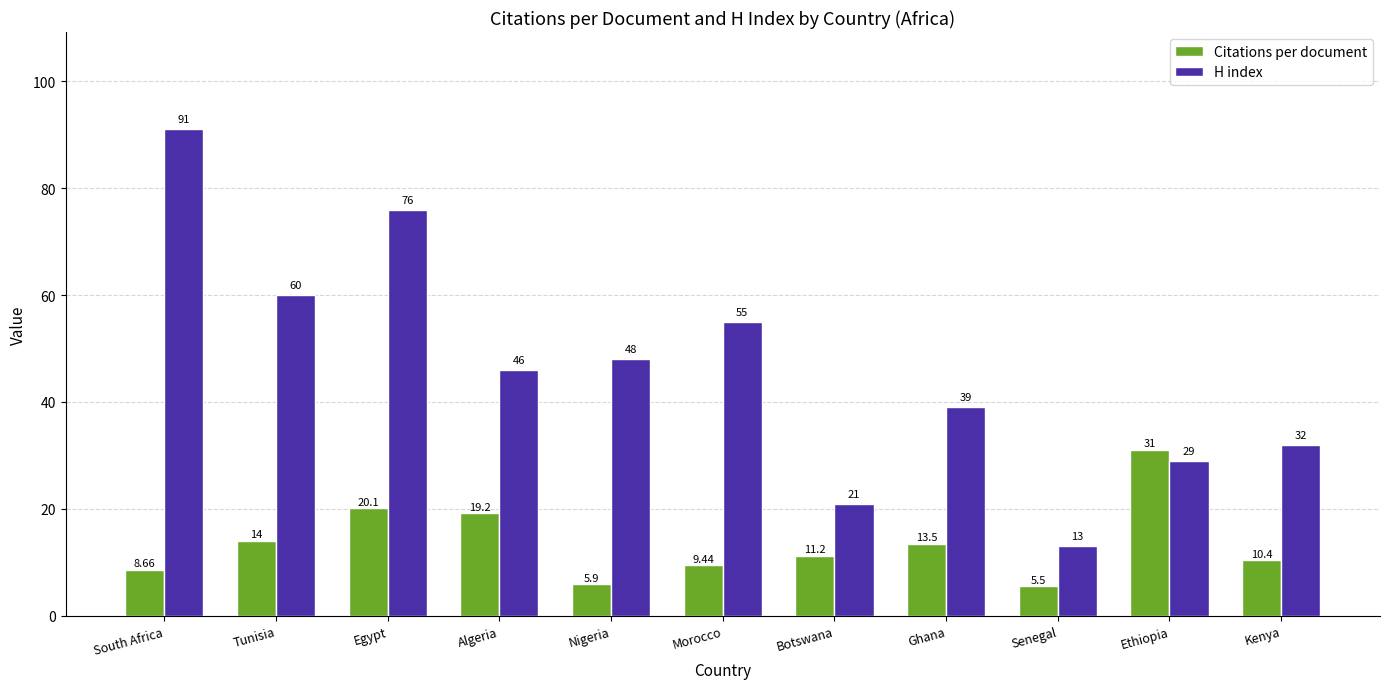

Which category has the highest value in the H index series?

South Africa